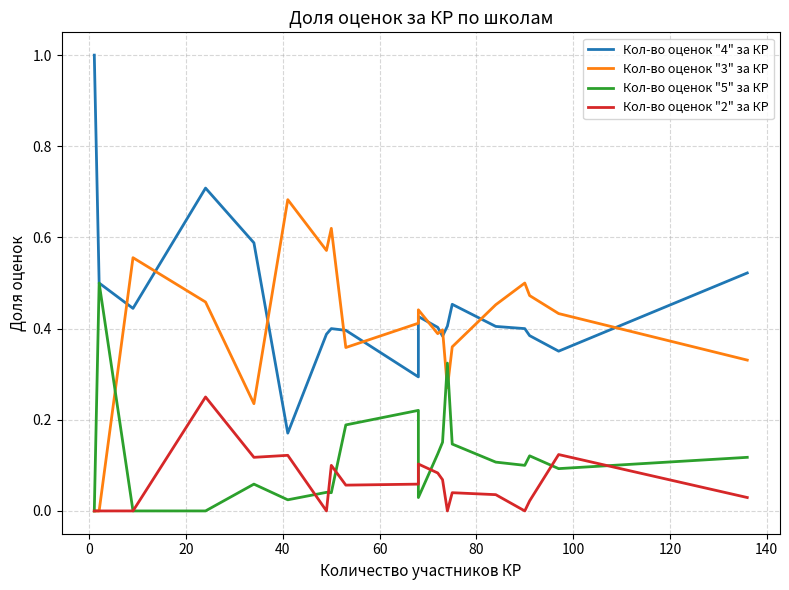

Rank the series by their maximum value, from highest to lowest.

Кол-во оценок "4" за КР, Кол-во оценок "3" за КР, Кол-во оценок "5" за КР, Кол-во оценок "2" за КР